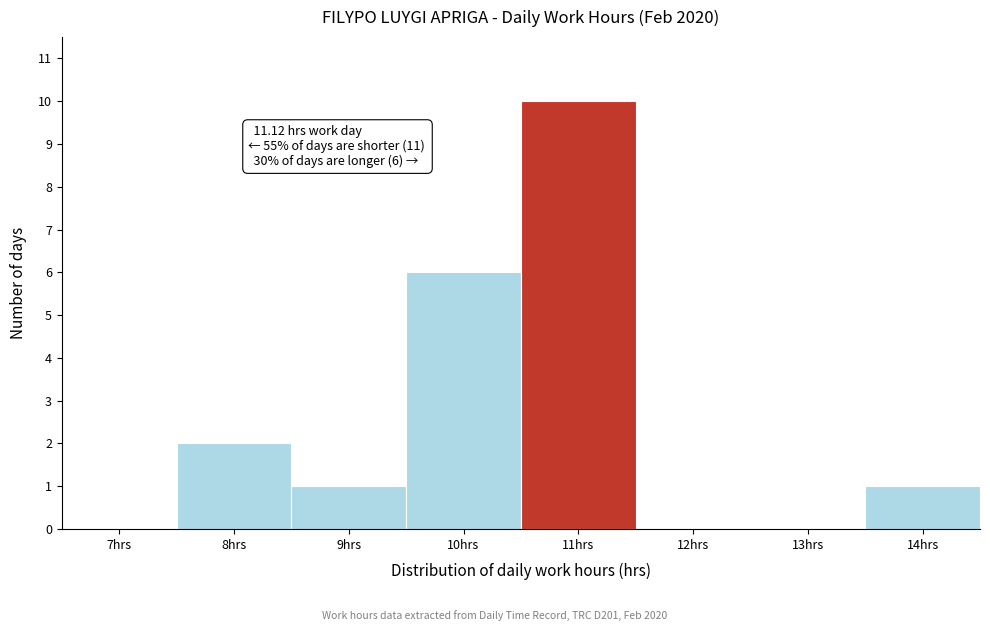

Reading right to left, transcribe all the data shown in this chart.

14hrs=1	13hrs=0	12hrs=0	11hrs=10	10hrs=6	9hrs=1	8hrs=2	7hrs=0